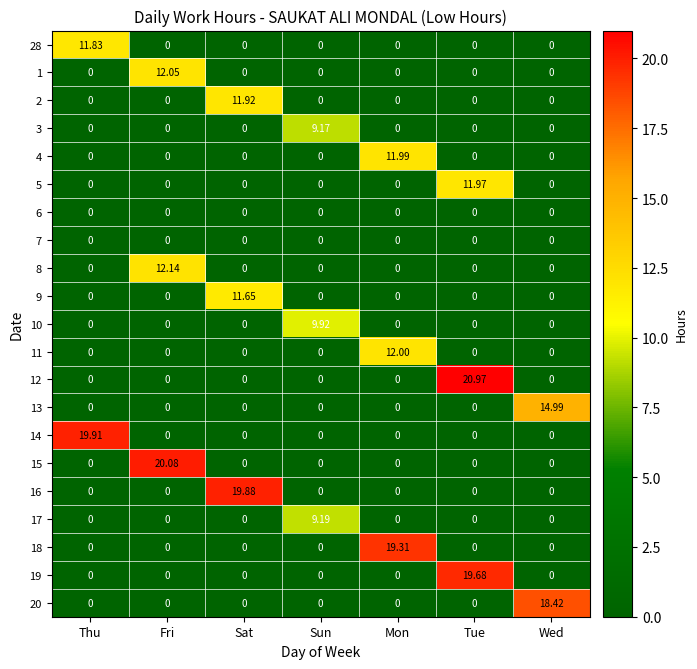

At which category is the sum across all series the highest?

Tue